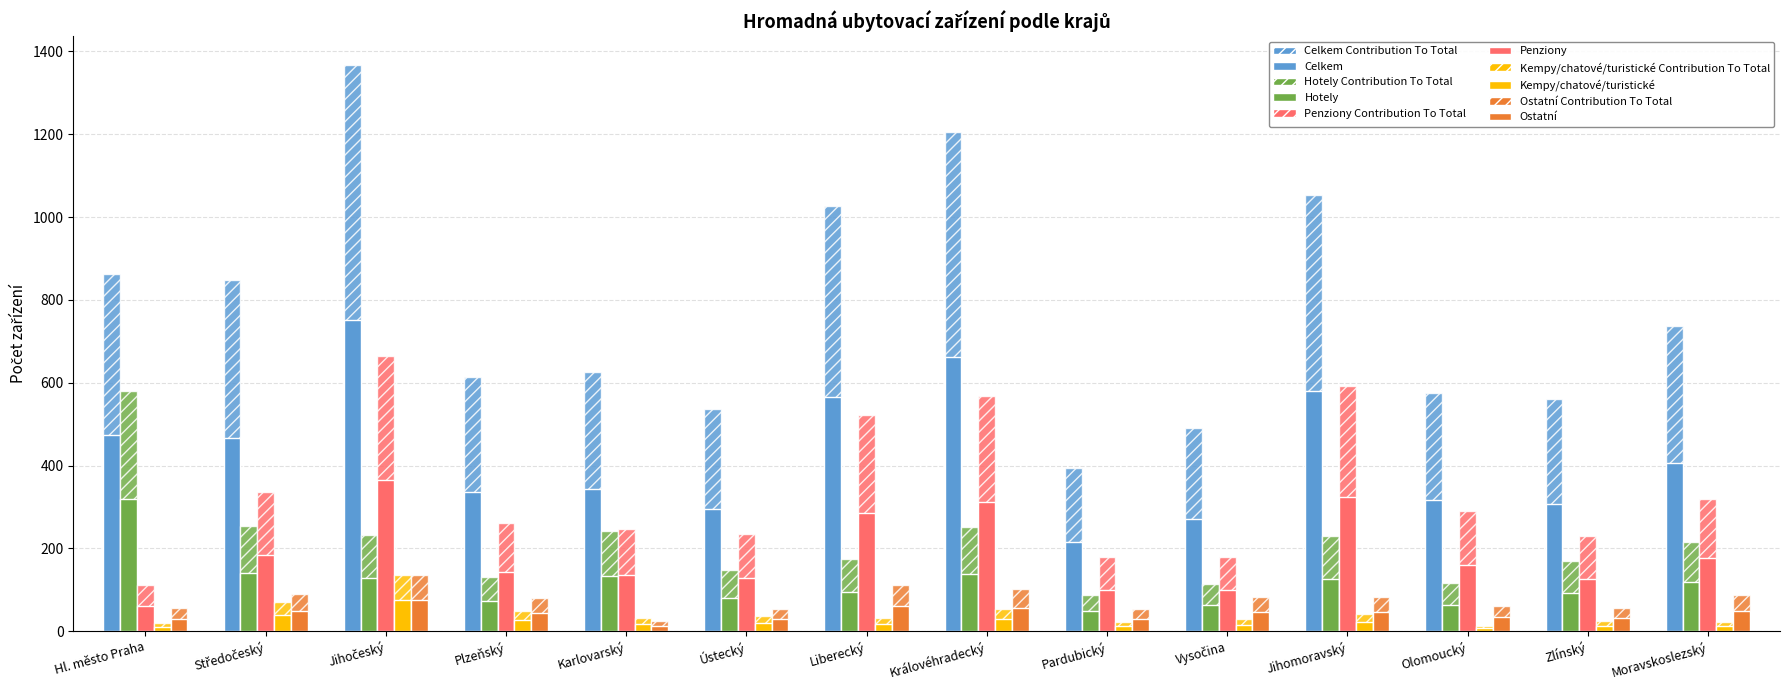

What is the greatest value displayed?

1368.0